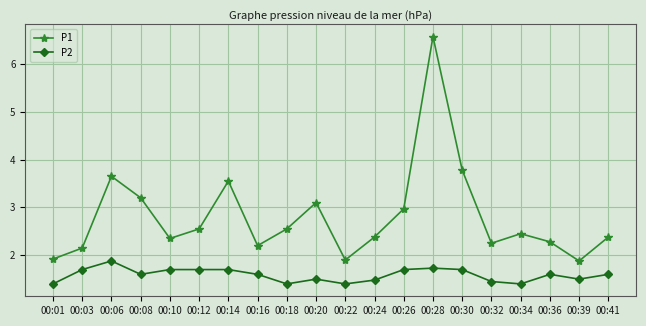

True or false: P1 and P2 cross at least once.

False